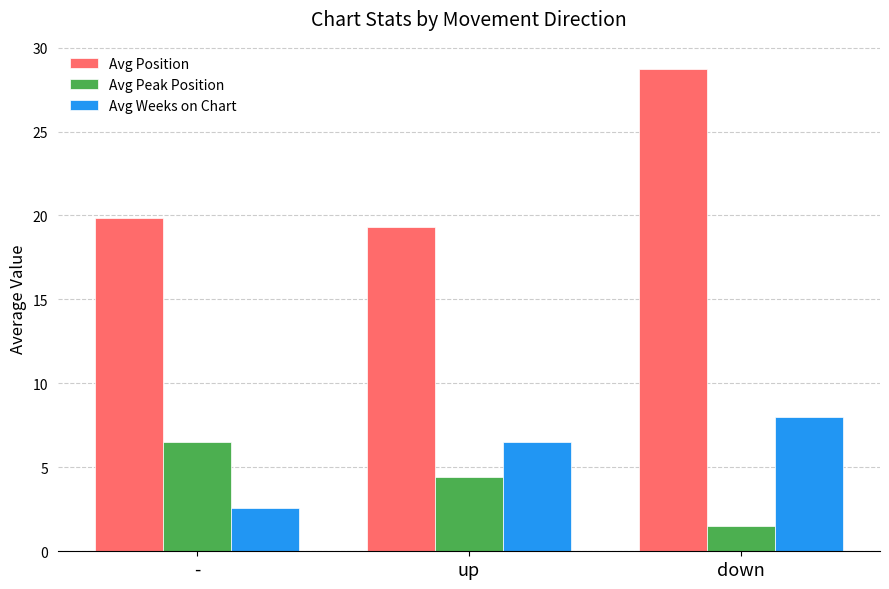

What is the average value of the Avg Position series?

22.7